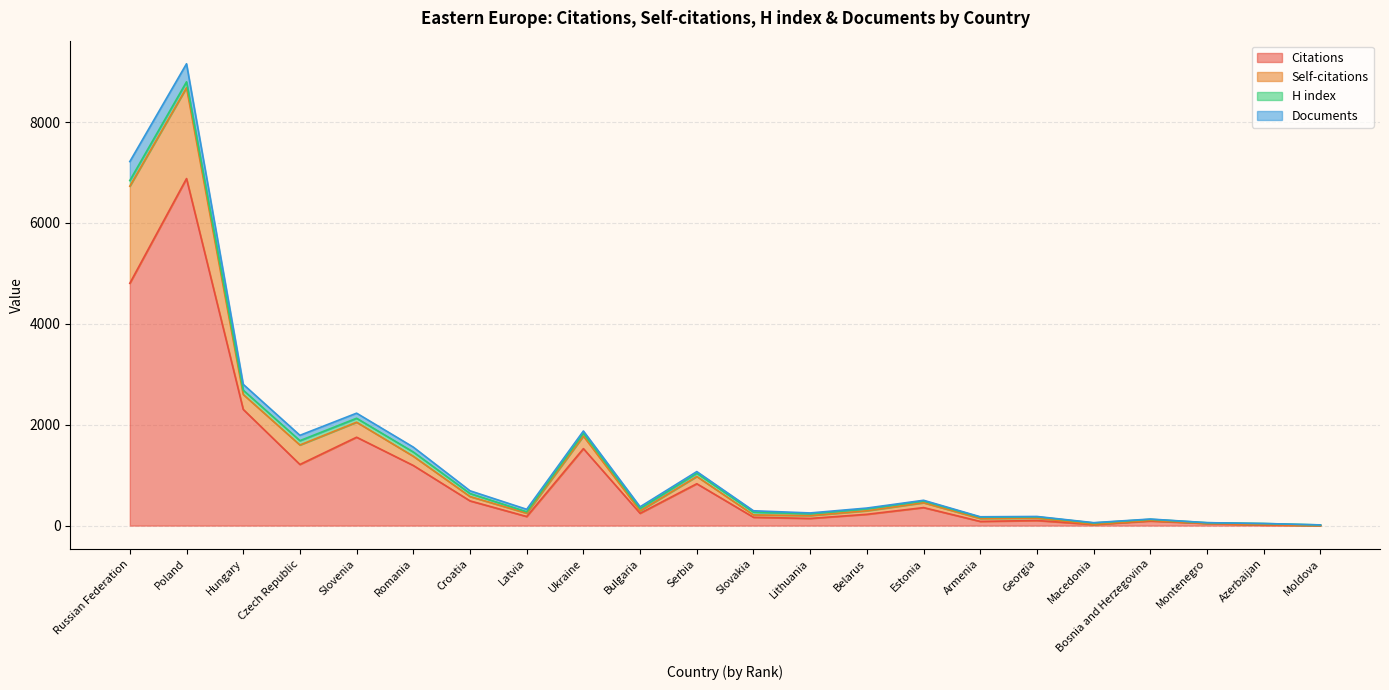

What is the maximum value for Self-citations?

1925